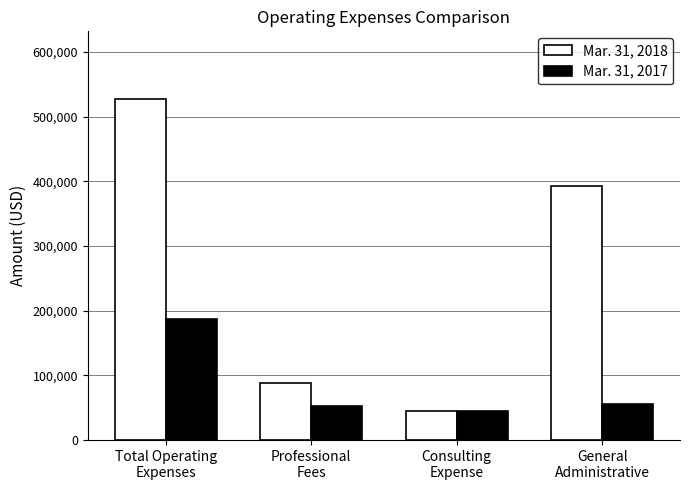

What is the difference between the Mar. 31, 2018 values at Consulting
Expense and General
Administrative?

347956